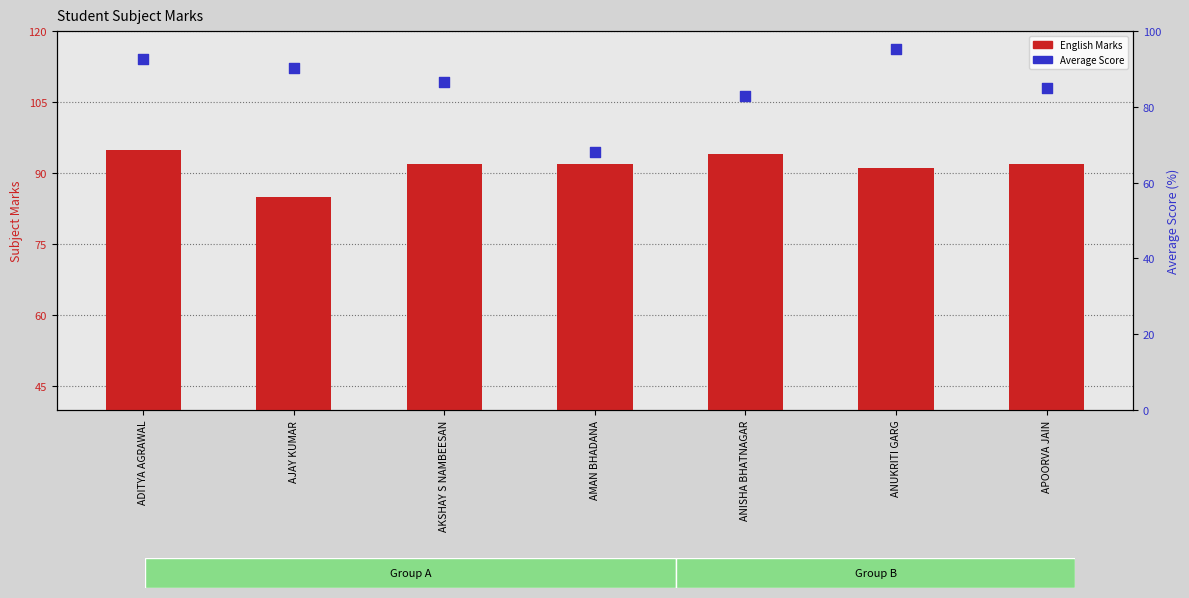

Which series has the largest total across all categories?

English Marks